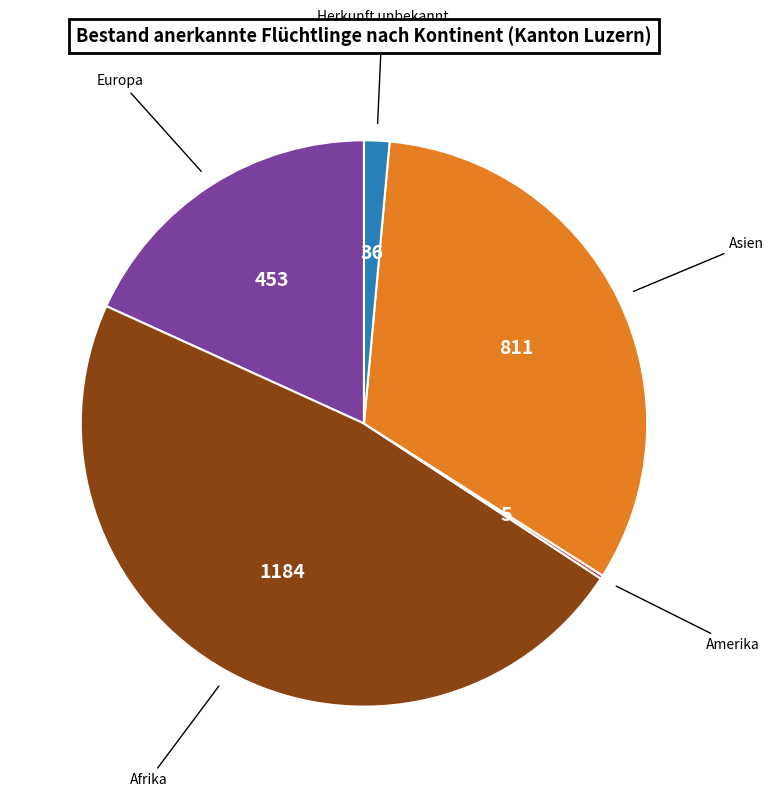

True or false: Herkunft unbekannt accounts for 1% of the total.

True